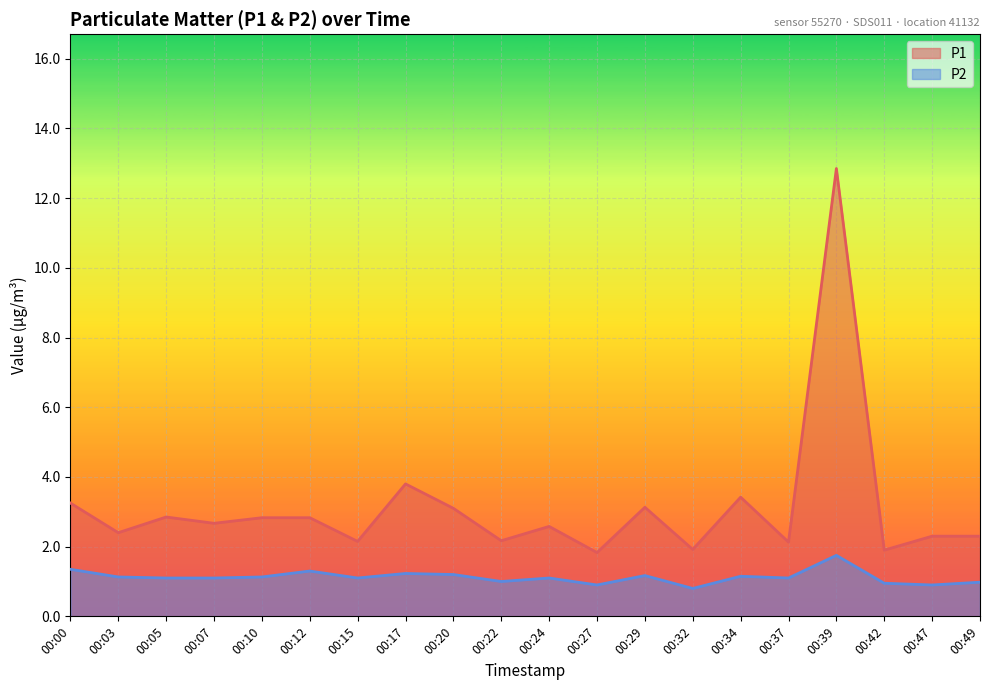

The P1 series shows 1.6 at 00:17. True or false?

False